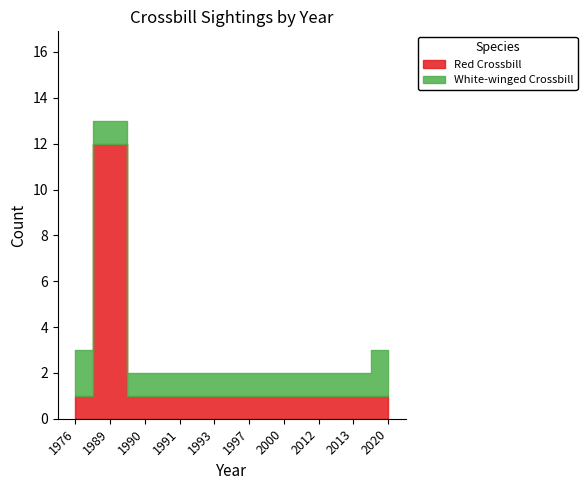

What is the sum of the Red Crossbill values at 2012 and 1976?

2